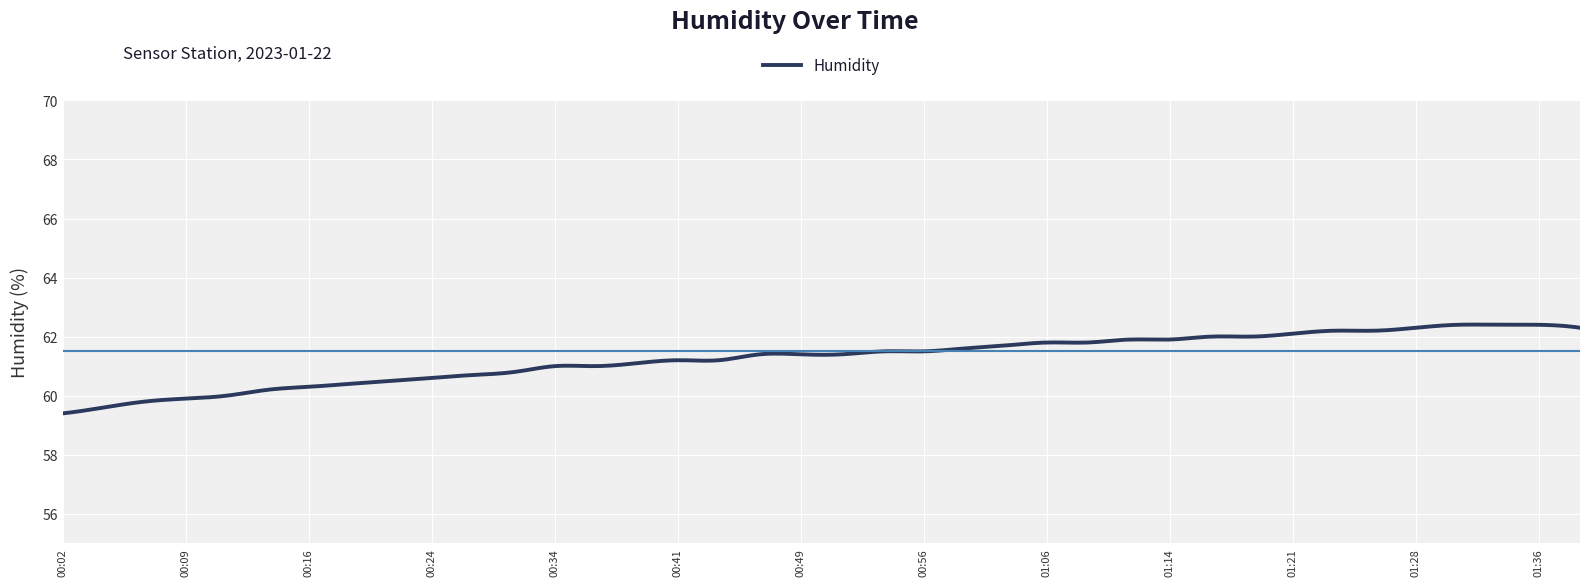

What is the greatest value displayed?

62.4